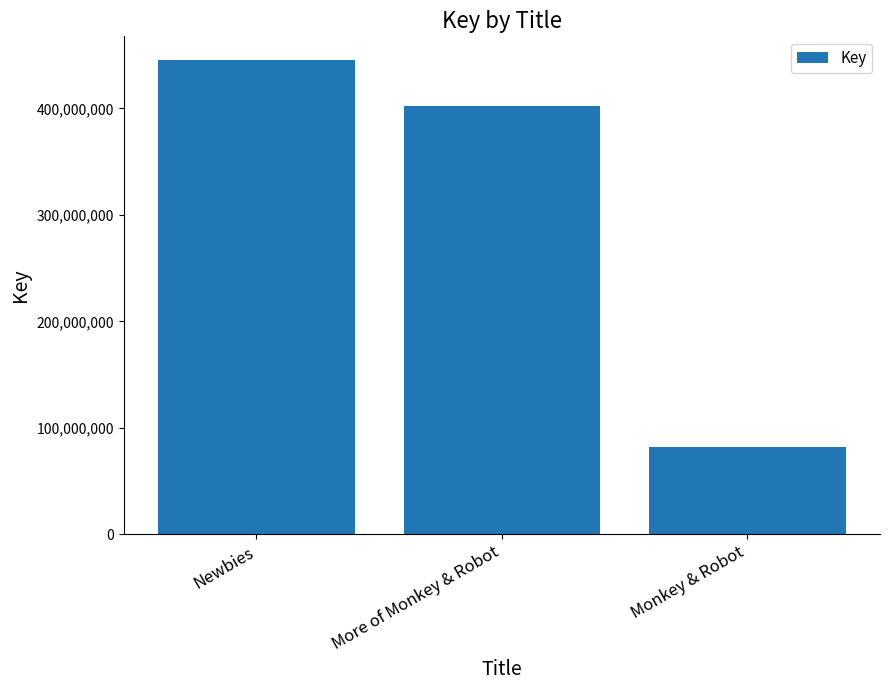

Approximately how many times larger is the value at Newbies compared to Monkey & Robot?

5.5